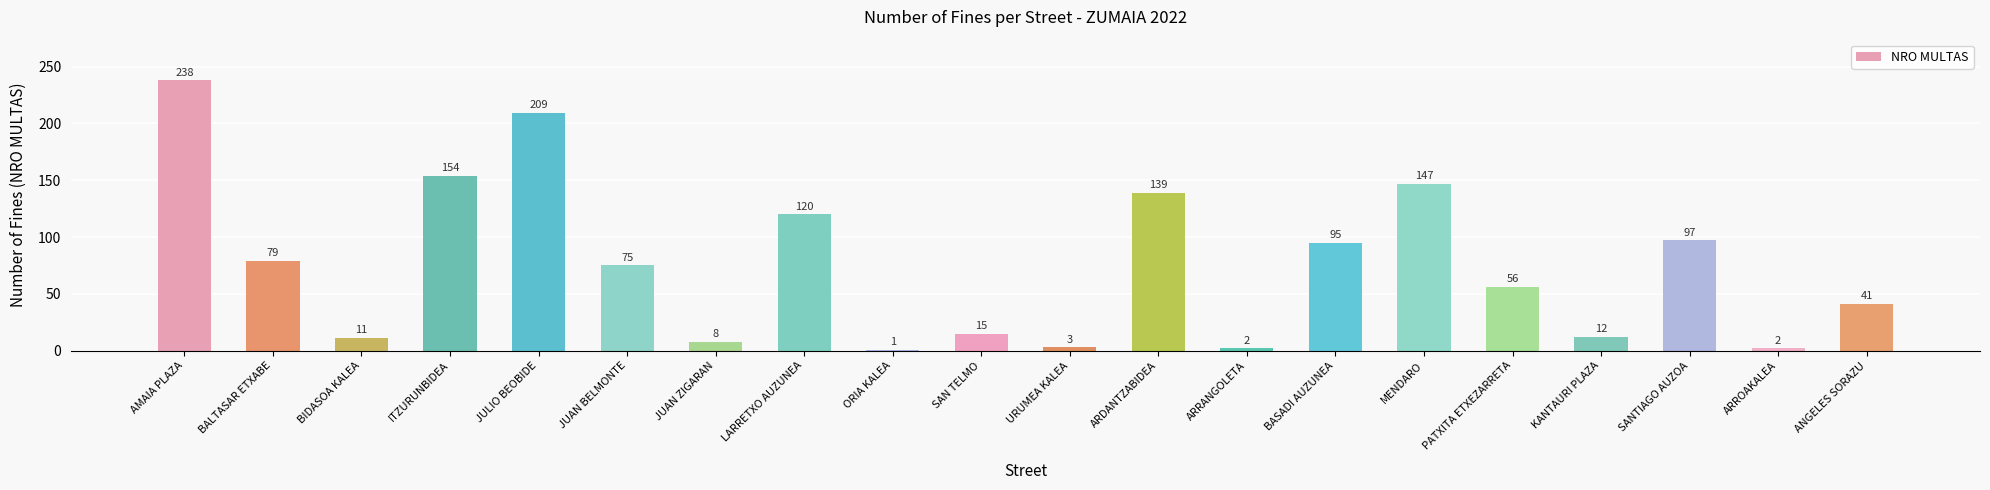

Reading left to right, extract all data points from this chart.

238	79	11	154	209	75	8	120	1	15	3	139	2	95	147	56	12	97	2	41